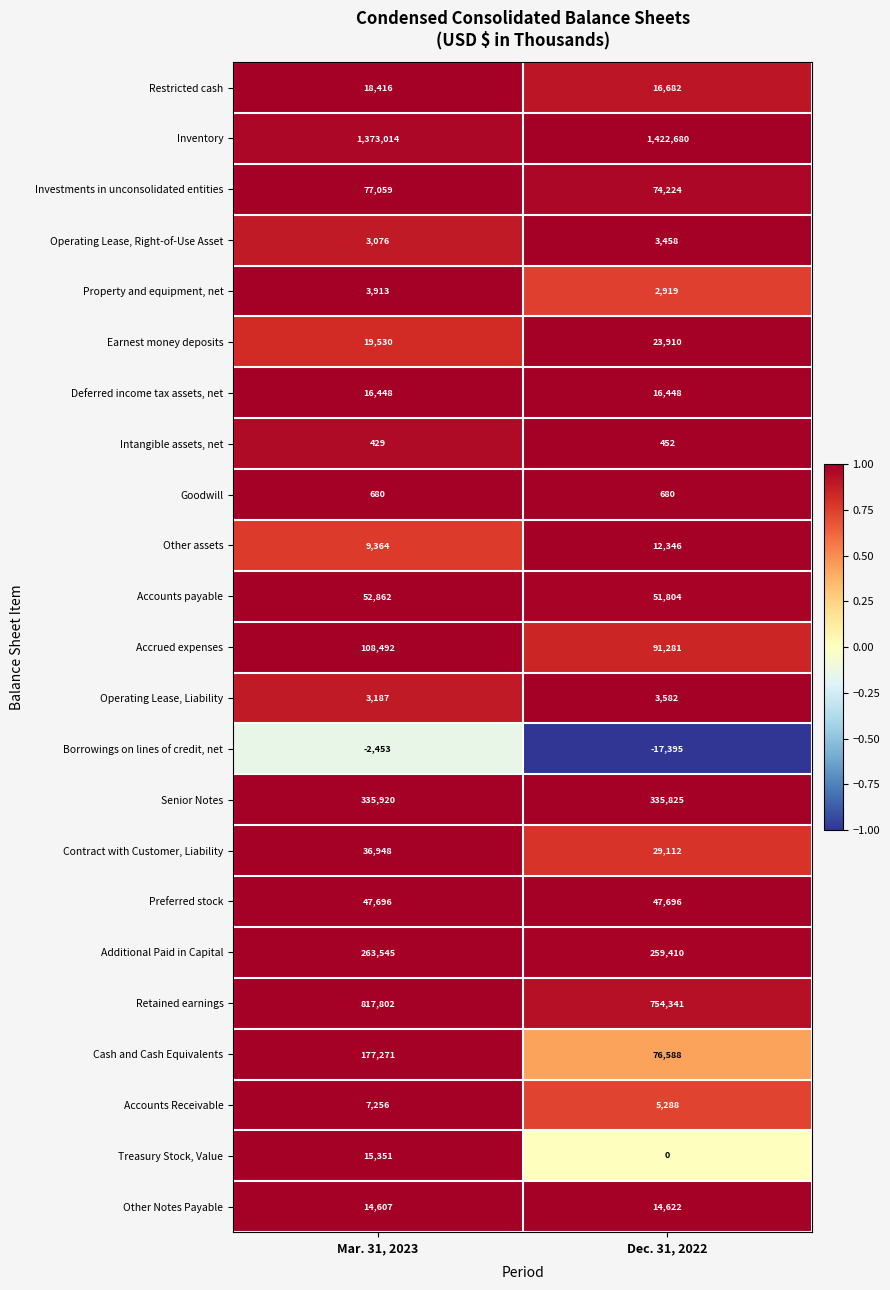

What is the average value of the Operating Lease, Right-of-Use Asset series?

3267